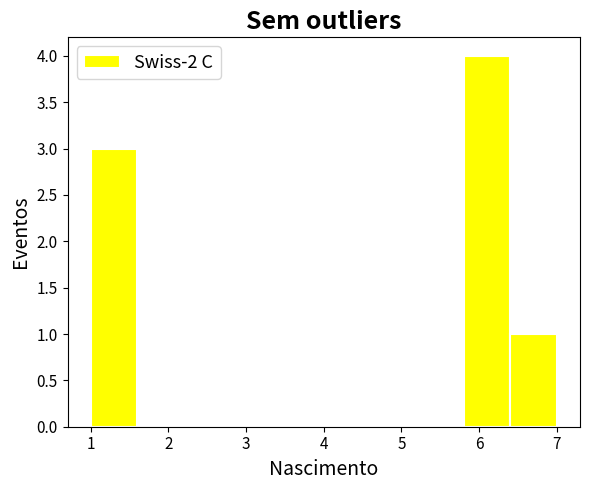

Reading left to right, list every bar in this chart as the range it spans on the x-axis followed by its height. The values are not printed on the chart, so give them approximately, as read against the axis.

1.0 to 1.6: 3
1.6 to 2.2: 0
2.2 to 2.8: 0
2.8 to 3.4: 0
3.4 to 4.0: 0
4.0 to 4.6: 0
4.6 to 5.2: 0
5.2 to 5.8: 0
5.8 to 6.4: 4
6.4 to 7.0: 1